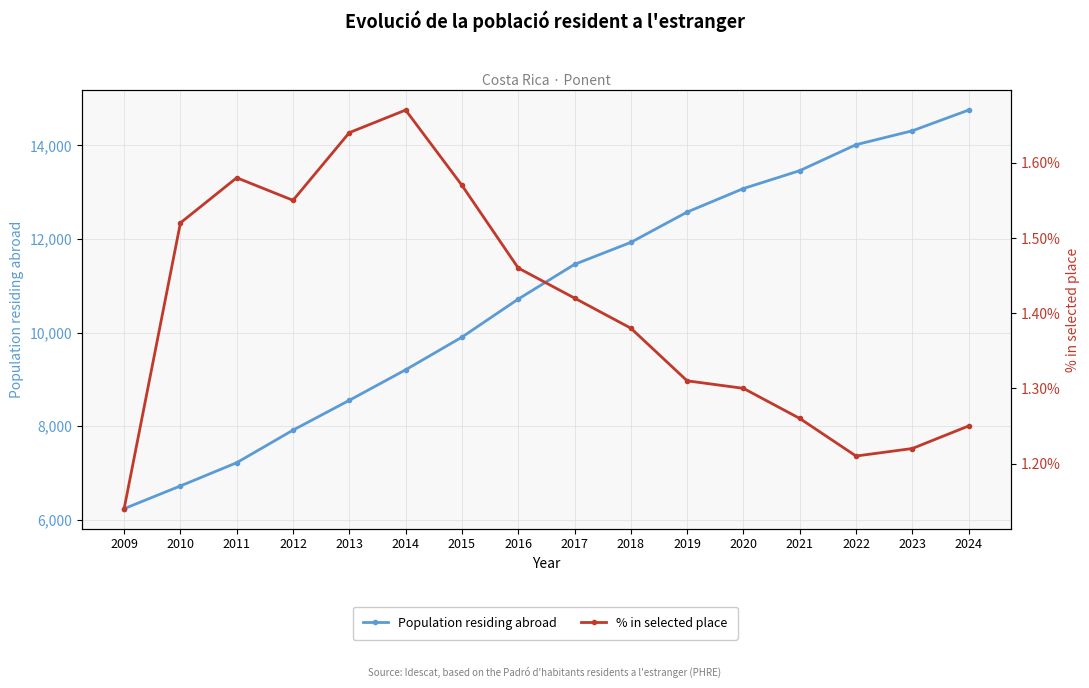

True or false: Population residing abroad has more than 2 interior local peaks.

False